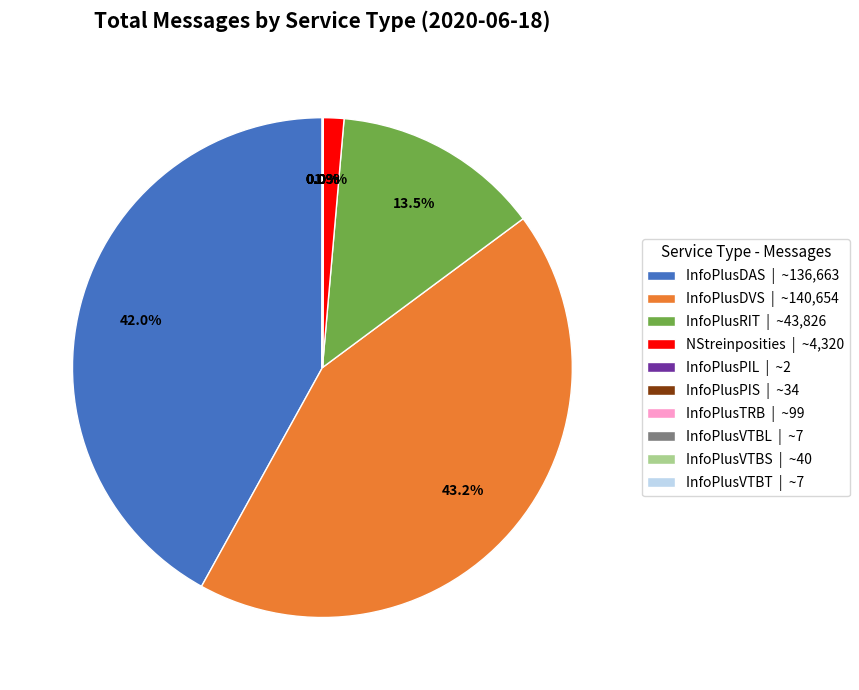

Which has a higher value, NStreinposities | ~4,320 or InfoPlusDVS | ~140,654?

InfoPlusDVS | ~140,654